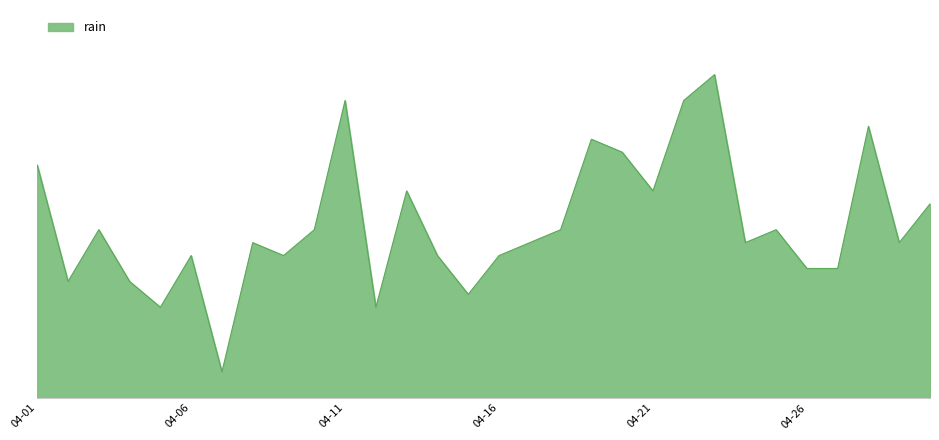

Does the chart have visible grid lines?

No